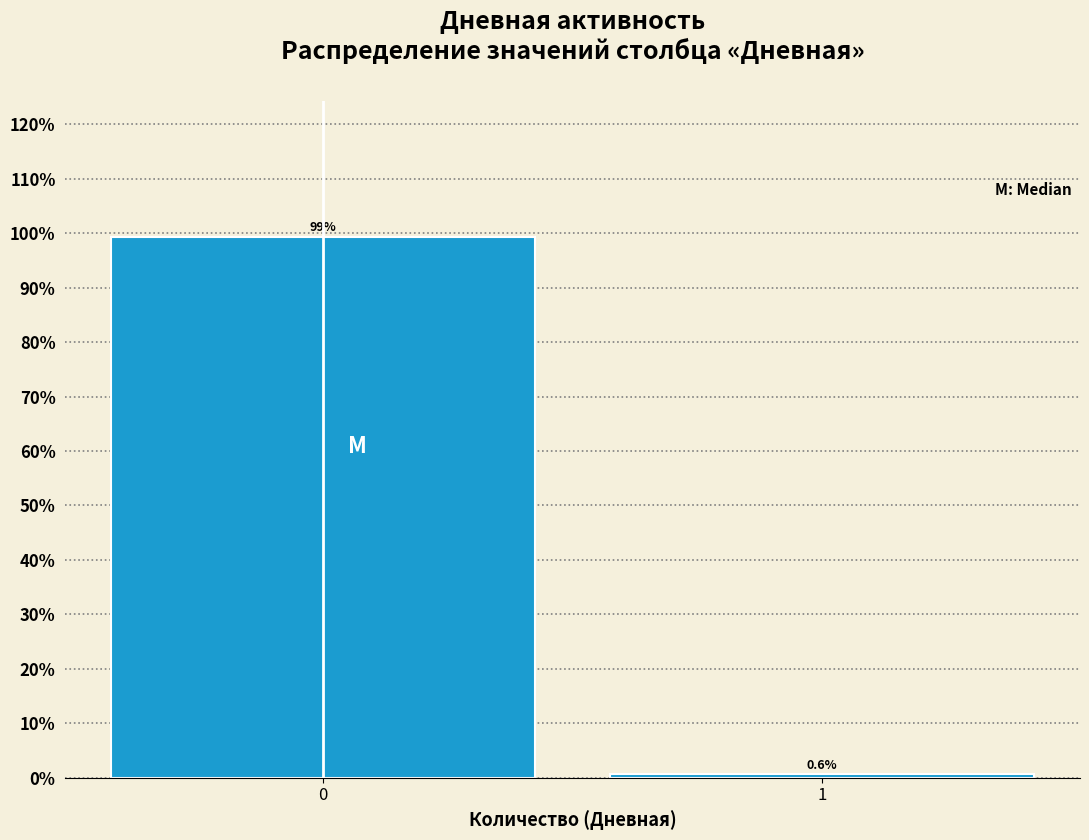

Reading left to right, transcribe all the data shown in this chart.

99.4	0.6